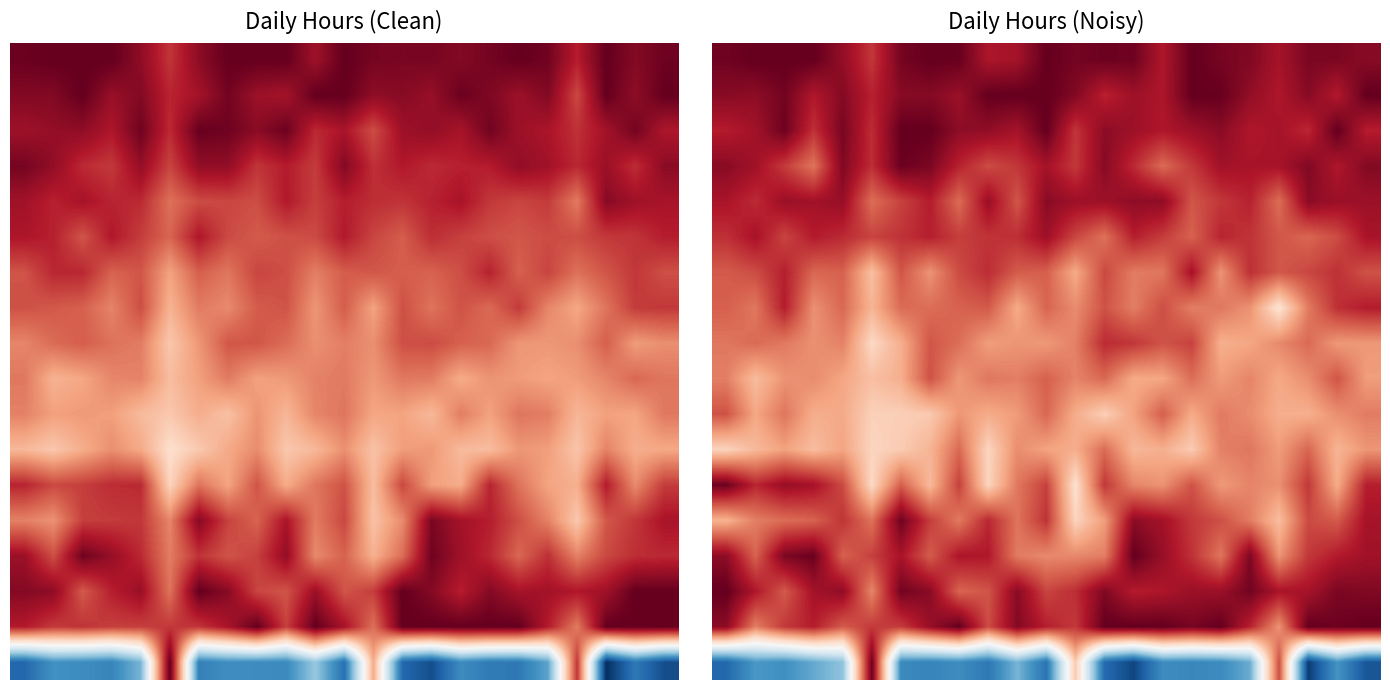

At how many categories does at least one series exceed 0?

23